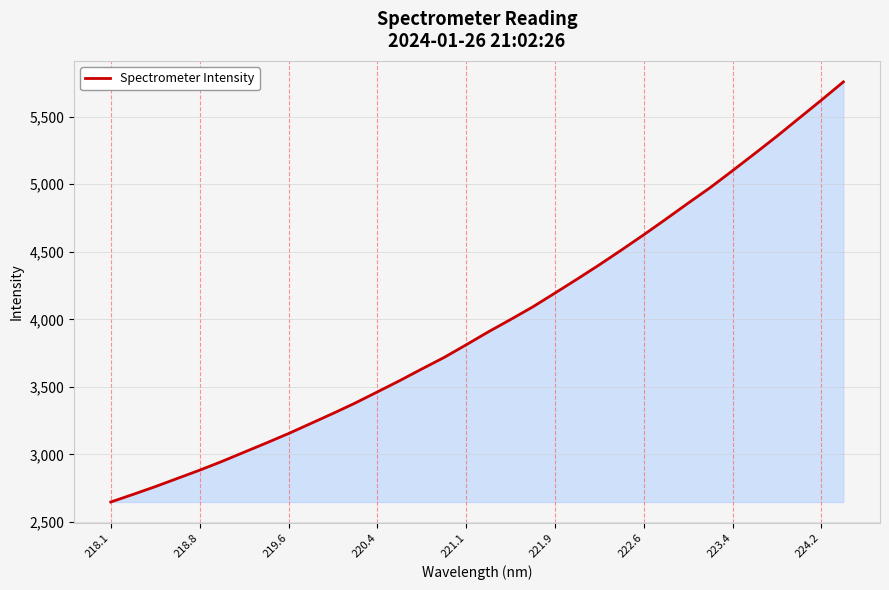

What is the smallest value displayed?

2648.4